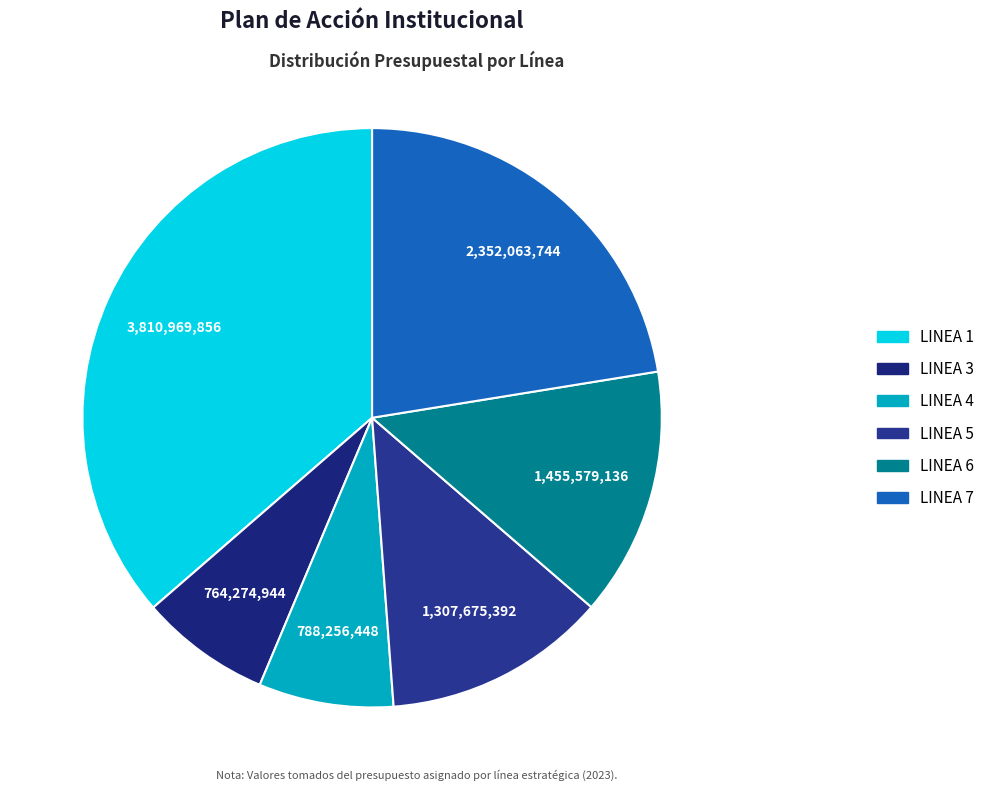

Which category has the biggest portion of the pie?

LINEA 1